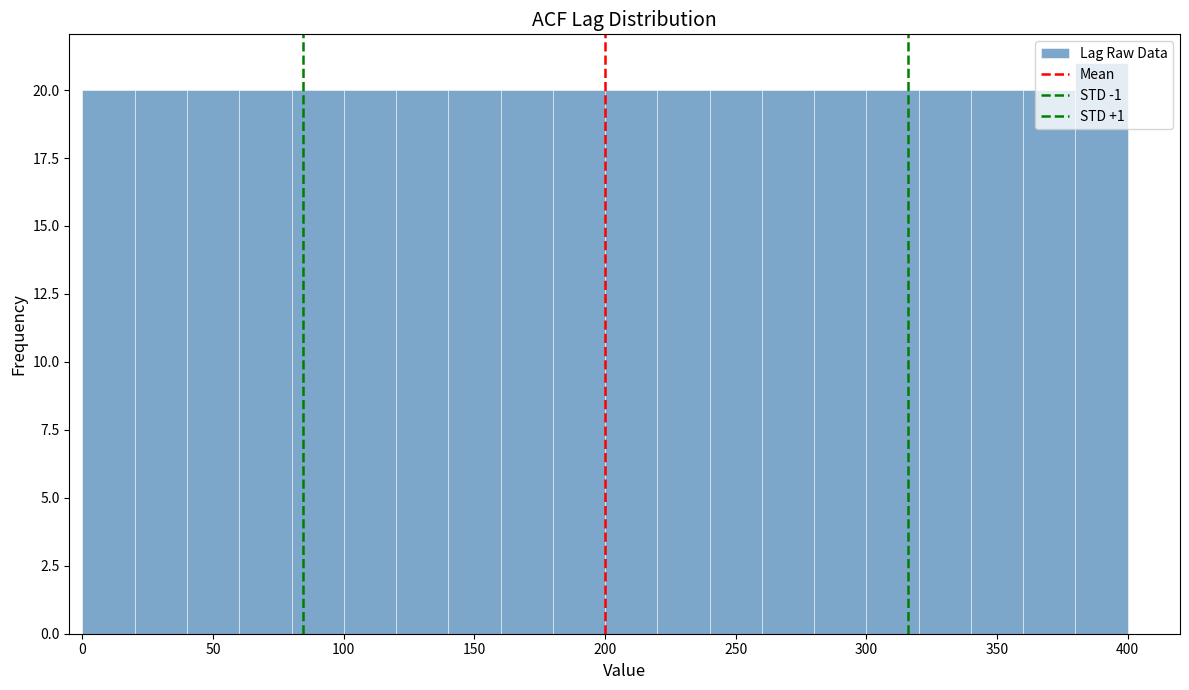

Reading left to right, transcribe this chart: for each bar, give the range it covers on the x-axis and its height. The values are not printed on the chart, so give them approximately, as read against the axis.

0 to 20: 20
20 to 40: 20
40 to 60: 20
60 to 80: 20
80 to 100: 20
100 to 120: 20
120 to 140: 20
140 to 160: 20
160 to 180: 20
180 to 200: 20
200 to 220: 20
220 to 240: 20
240 to 260: 20
260 to 280: 20
280 to 300: 20
300 to 320: 20
320 to 340: 20
340 to 360: 20
360 to 380: 20
380 to 400: 21